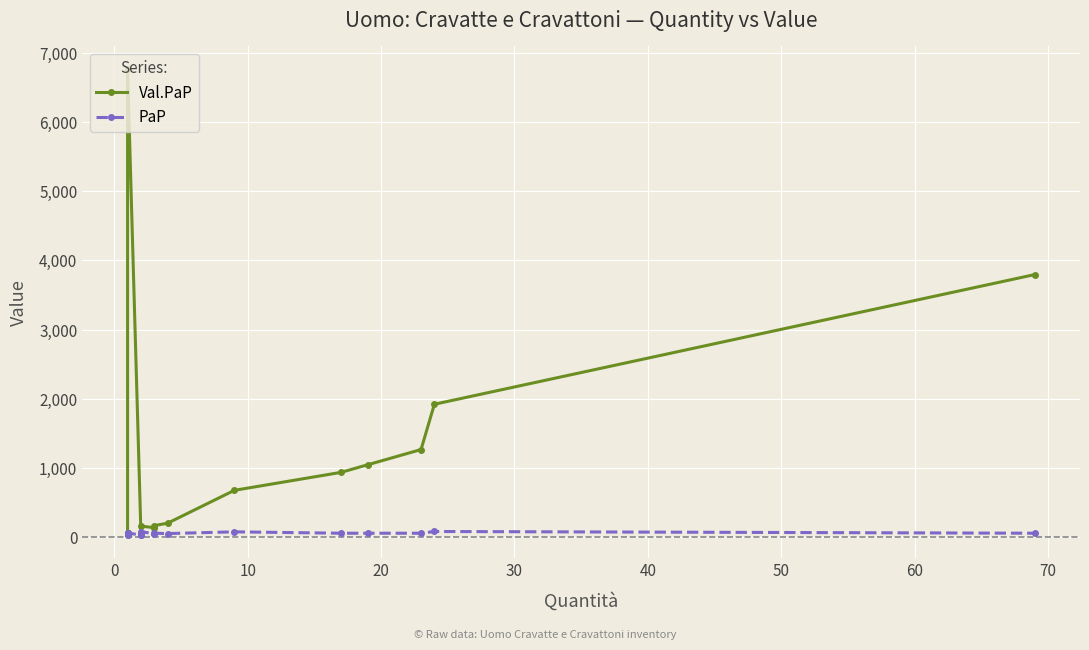

Reading left to right, transcribe all the data shown in this chart.

Val.PaP: 32	45	45	50	55	65	6765	64	64	158	135	165	200	675	935	1045	1265	1920	3795
PaP: 32	45	45	50	55	65	55	32	32	79	45	55	50	75	55	55	55	80	55